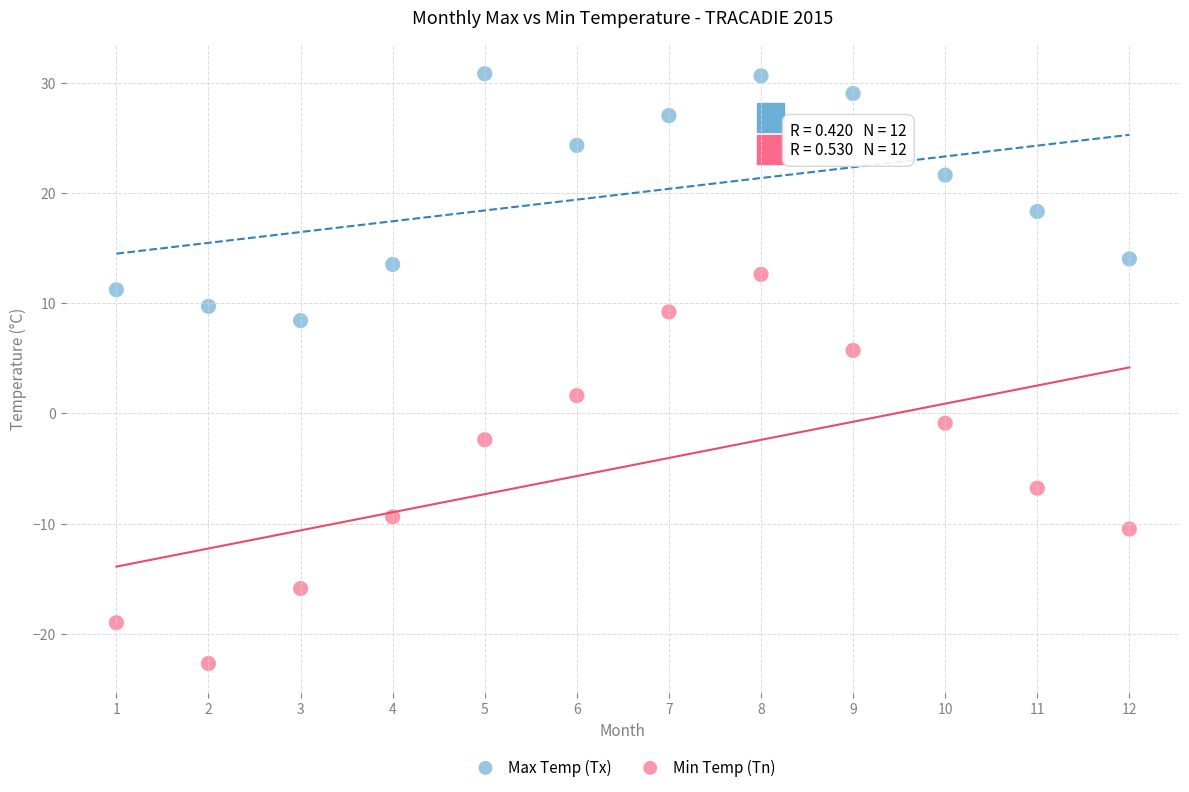

Across all data points, what is the range of Y values (max minus min)?

53.5